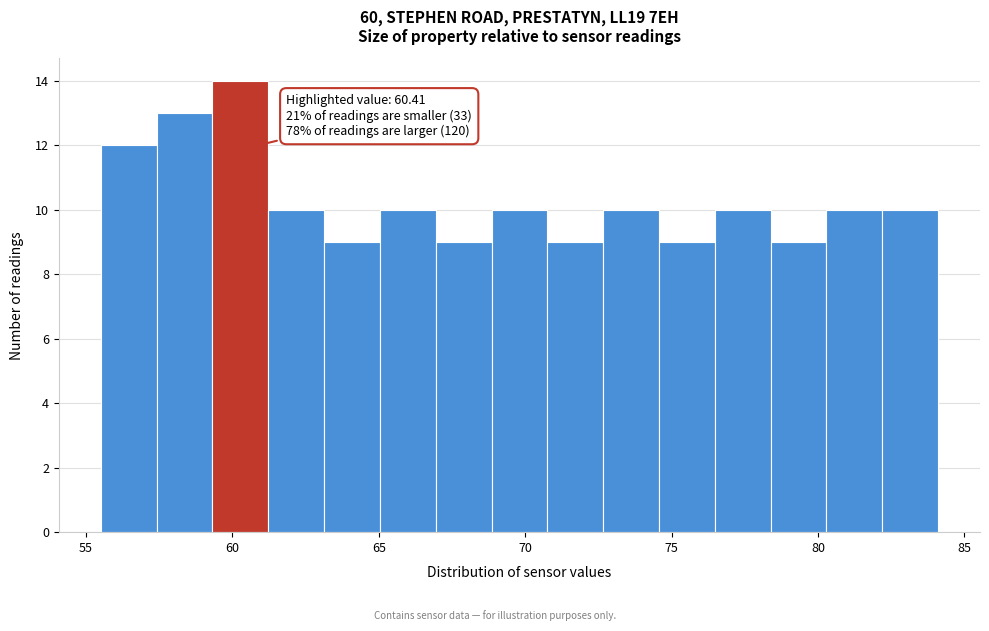

Around what value on the x-axis is the tallest bar? Give the approximate position of its centre, as read against the axis.

60.5